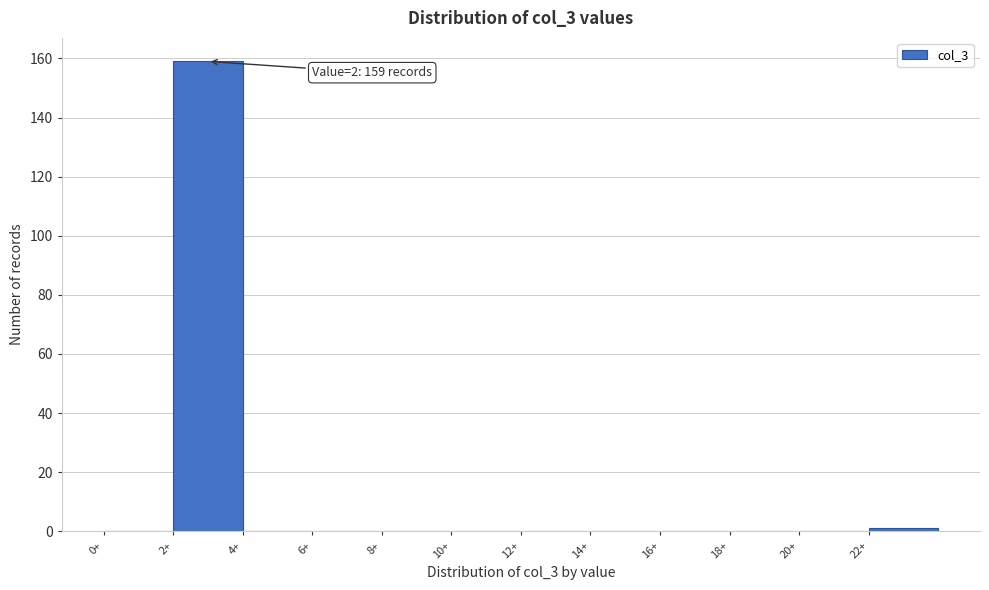

Over which range of the x-axis is the bar tallest?

2 to 4